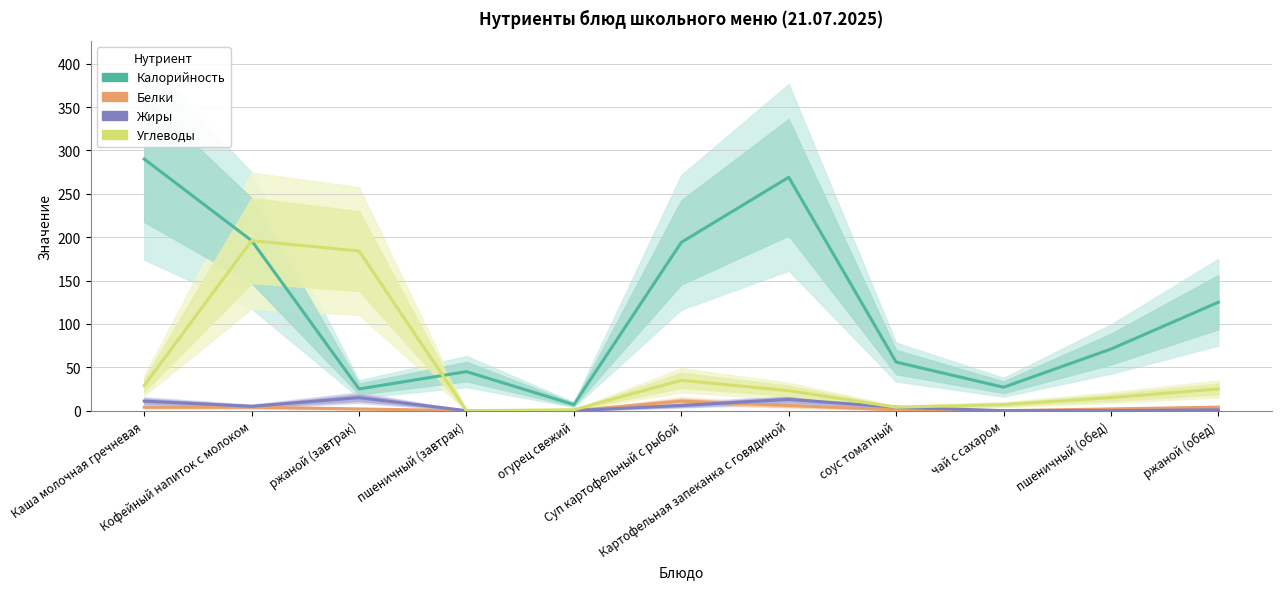

What is the average value of the Углеводы series?

47